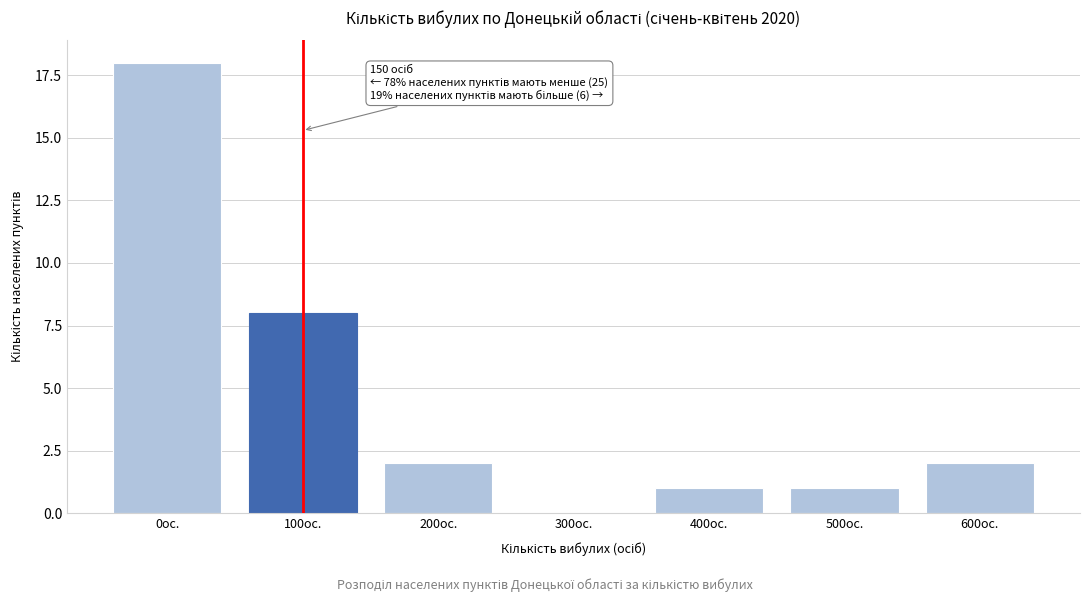

Reading left to right, transcribe all the data shown in this chart.

0ос.=18	100ос.=8	200ос.=2	300ос.=0	400ос.=1	500ос.=1	600ос.=2